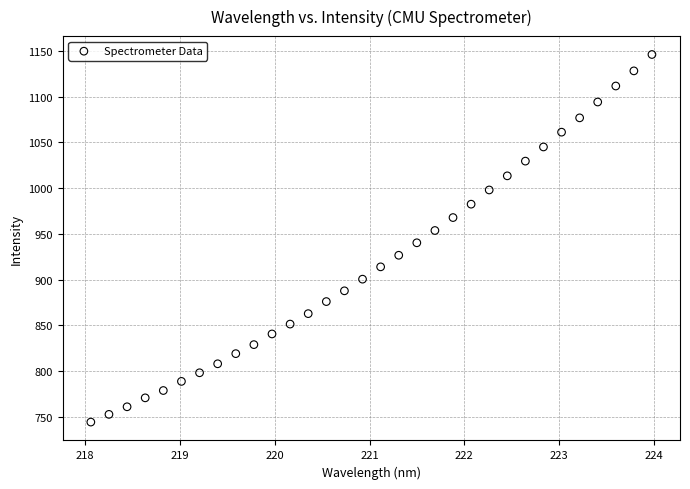

What is the range of X values (max minus min)?

5.9